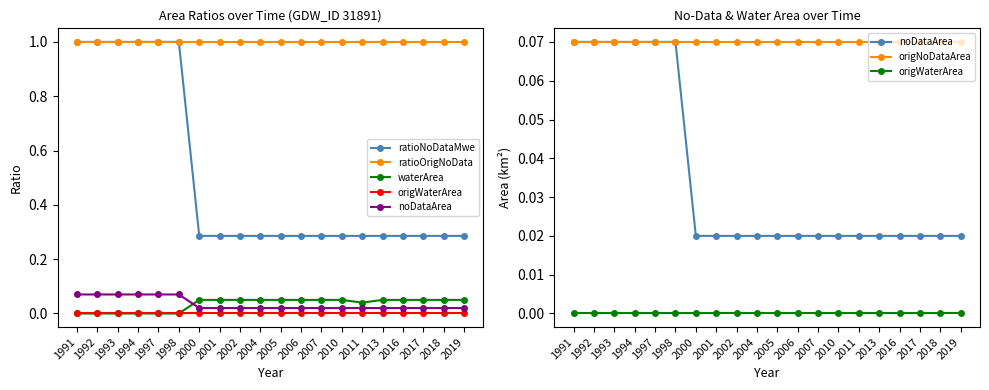

Reading left to right, list all the values displayed in this chart.

ratioNoDataMwe: 1.0	1.0	1.0	1.0	1.0	1.0	0.3	0.3	0.3	0.3	0.3	0.3	0.3	0.3	0.3	0.3	0.3	0.3	0.3	0.3
ratioOrigNoData: 1.0	1.0	1.0	1.0	1.0	1.0	1.0	1.0	1.0	1.0	1.0	1.0	1.0	1.0	1.0	1.0	1.0	1.0	1.0	1.0
waterArea: 0.0	0.0	0.0	0.0	0.0	0.0	0.1	0.1	0.1	0.1	0.1	0.1	0.1	0.1	0.0	0.1	0.1	0.1	0.1	0.1
origWaterArea: 0.0	0.0	0.0	0.0	0.0	0.0	0.0	0.0	0.0	0.0	0.0	0.0	0.0	0.0	0.0	0.0	0.0	0.0	0.0	0.0
noDataArea: 0.1	0.1	0.1	0.1	0.1	0.1	0.0	0.0	0.0	0.0	0.0	0.0	0.0	0.0	0.0	0.0	0.0	0.0	0.0	0.0
origNoDataArea: 0.1	0.1	0.1	0.1	0.1	0.1	0.1	0.1	0.1	0.1	0.1	0.1	0.1	0.1	0.1	0.1	0.1	0.1	0.1	0.1